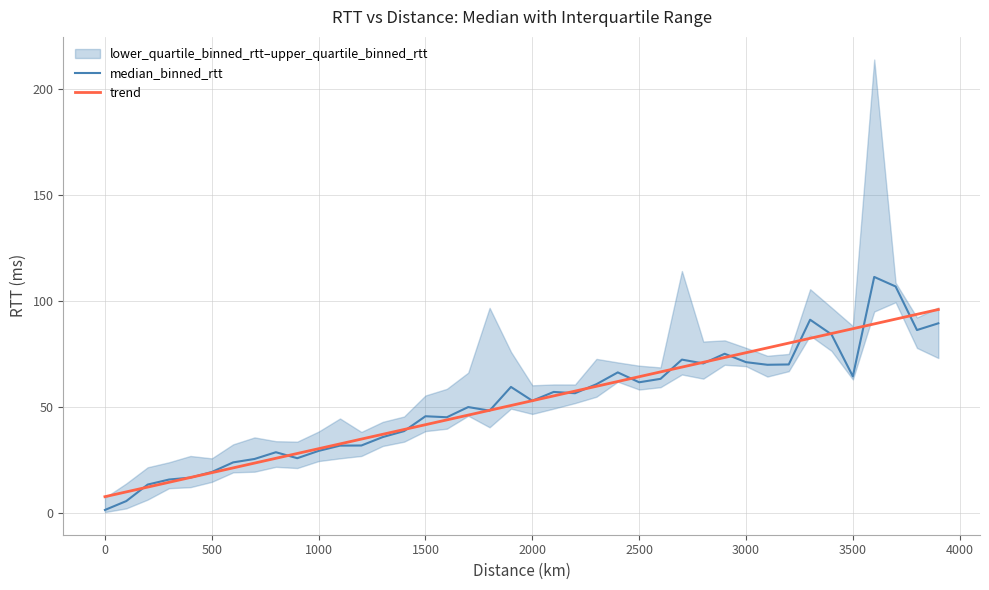

At 300, list the series in order from smallest to largest.

lower_quartile_binned_rtt, median_binned_rtt, upper_quartile_binned_rtt